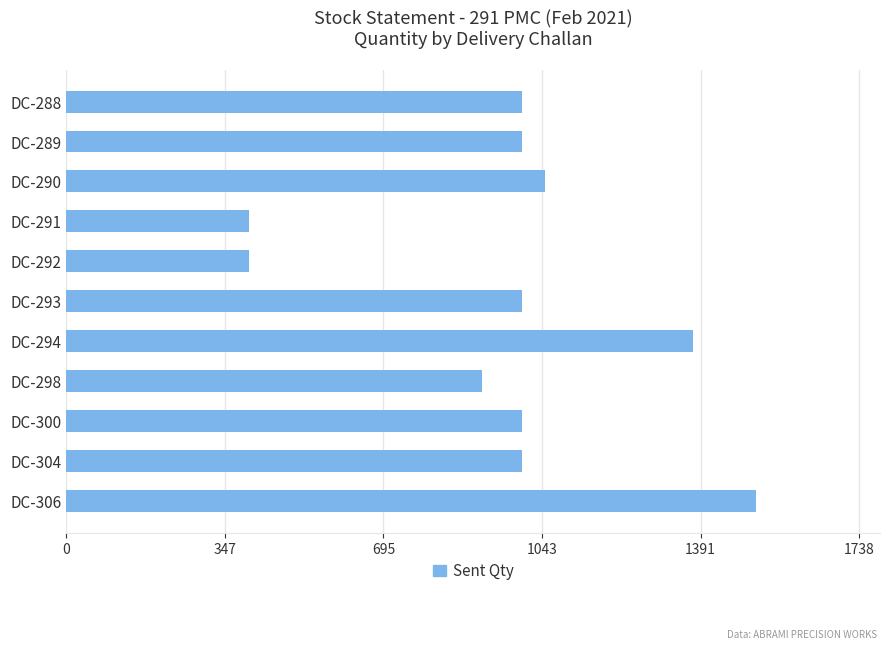

What is the change in value from DC-290 to DC-292?

-650